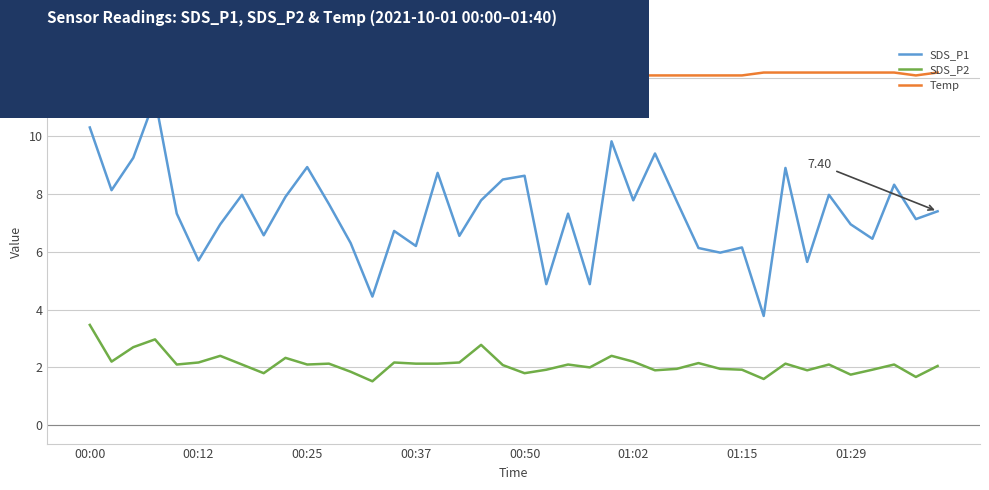

Rank the series by their average value, from lowest to highest.

SDS_P2, SDS_P1, Temp